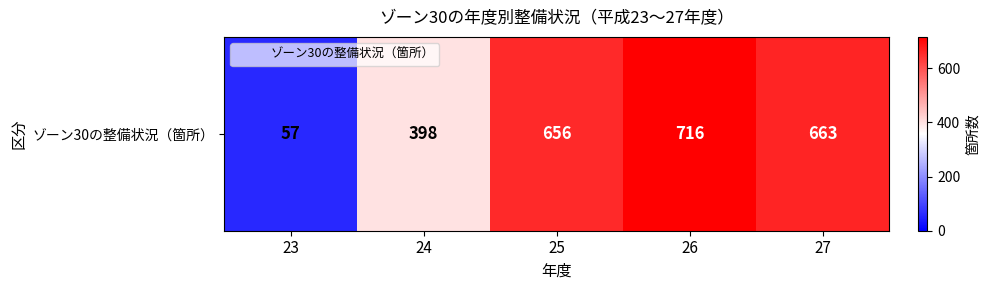

What is the average value?

498